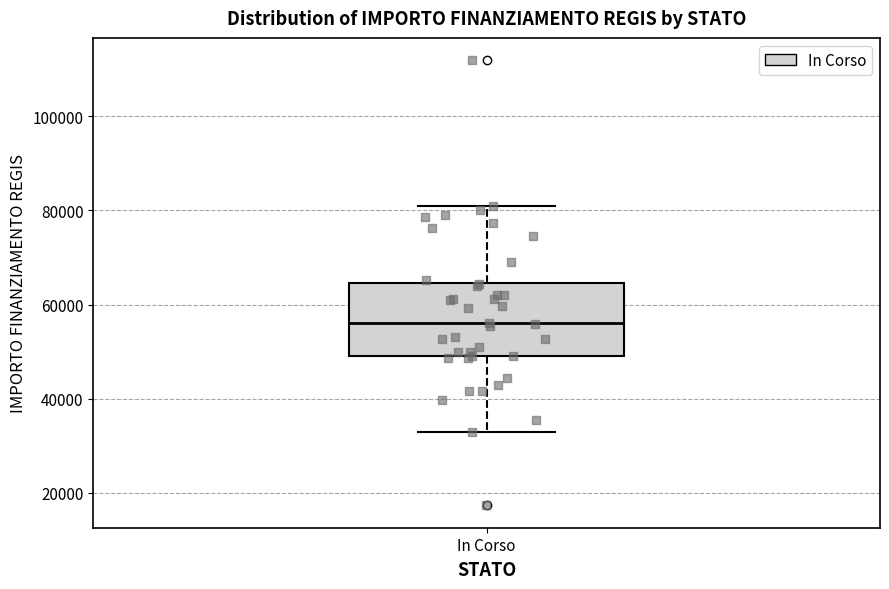

Transcribe this box plot: give where the median line is, the range the box spans, and where the two whiskers end, as read against the y-axis. The values are not printed on the chart, so give them approximately, as read against the axis.

median 56000, box 50000 to 64000, whiskers 32000 to 80000